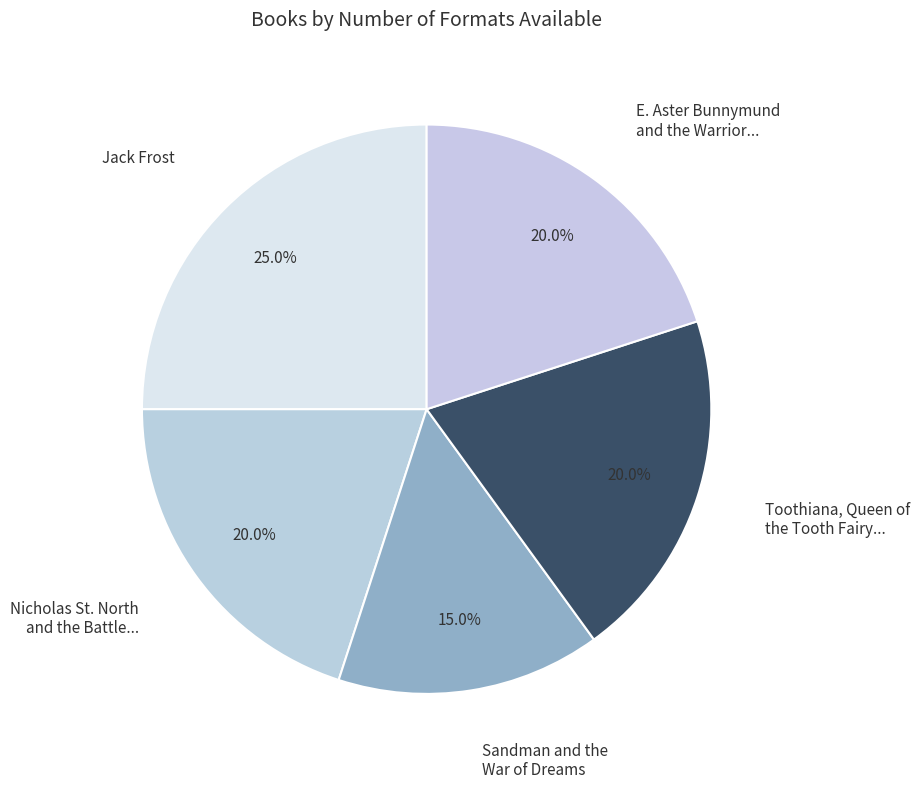

The Jack Frost slice represents 13% of the pie. True or false?

False